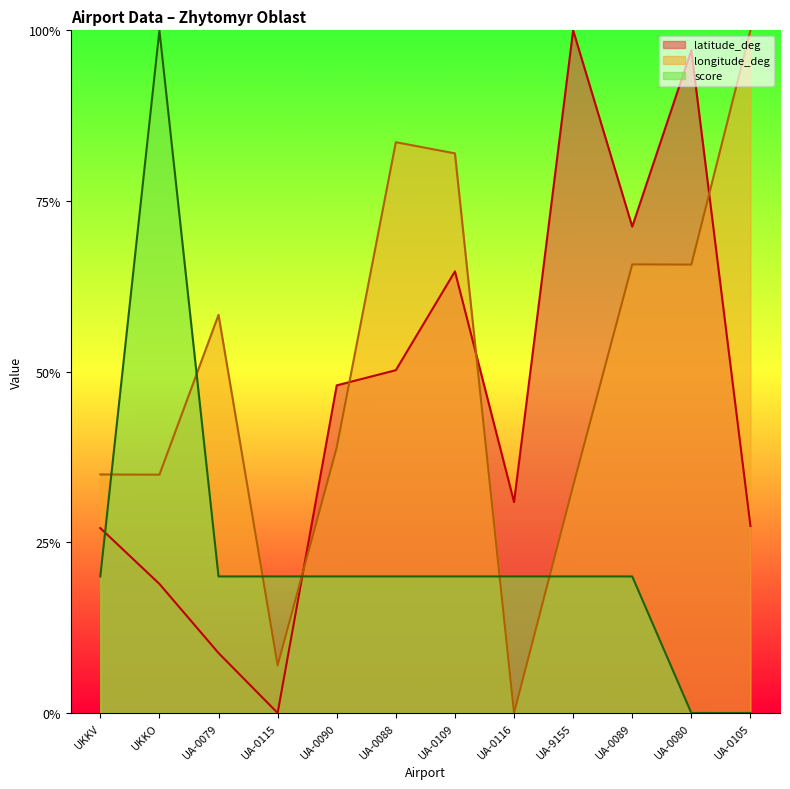

What is the difference between the second highest and minimum values in the score series?

0.2